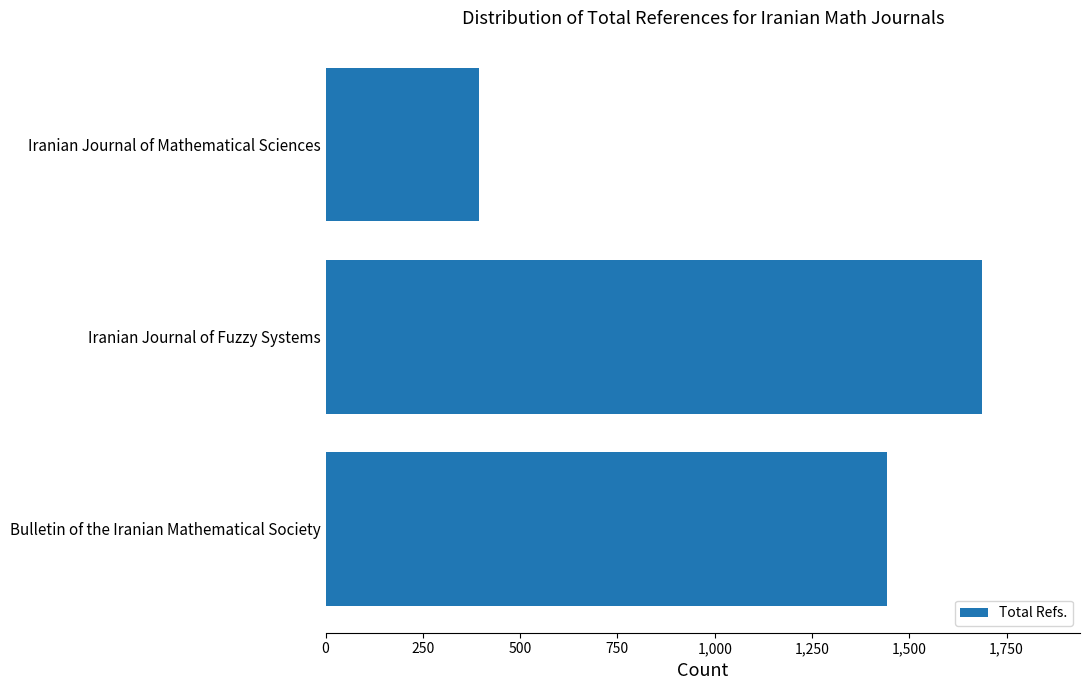

What is the sum of all values?

3521